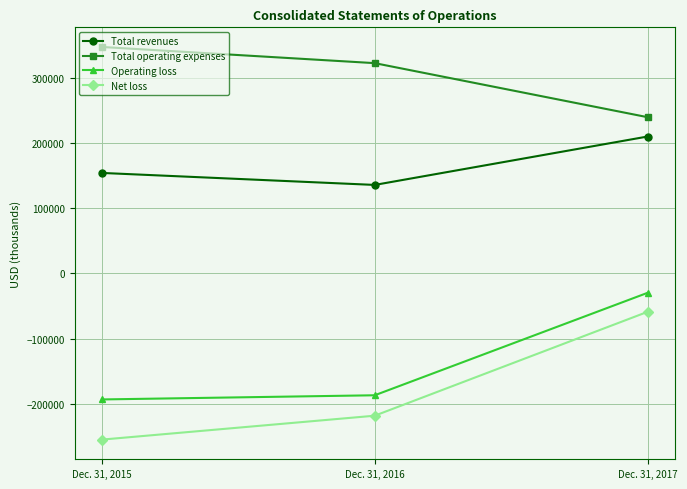

Which series has the largest total across all categories?

Total operating expenses